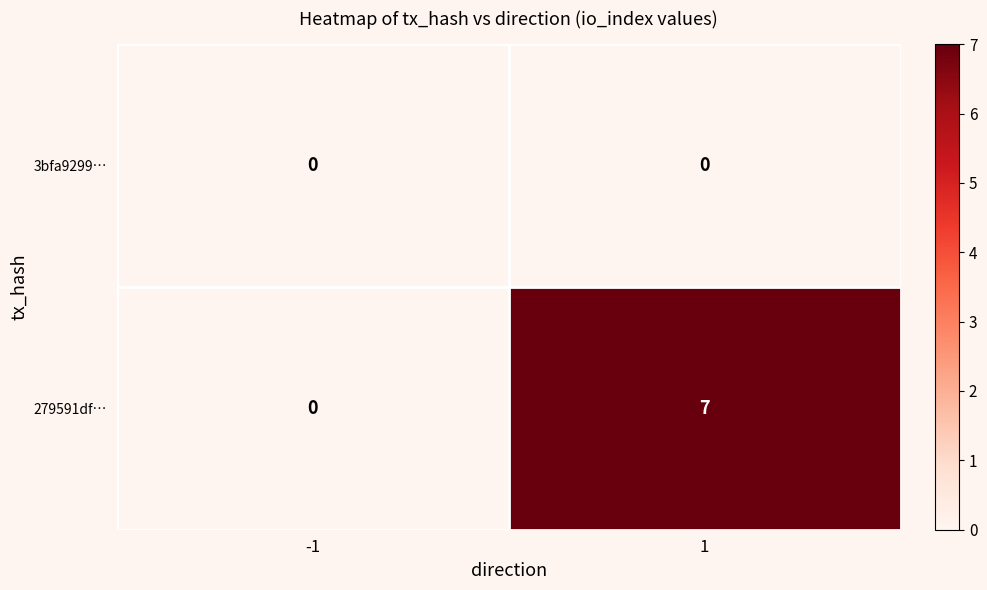

Reading left to right, transcribe all the data shown in this chart.

3bfa9299…: -1=0	1=0
279591df…: -1=0	1=7